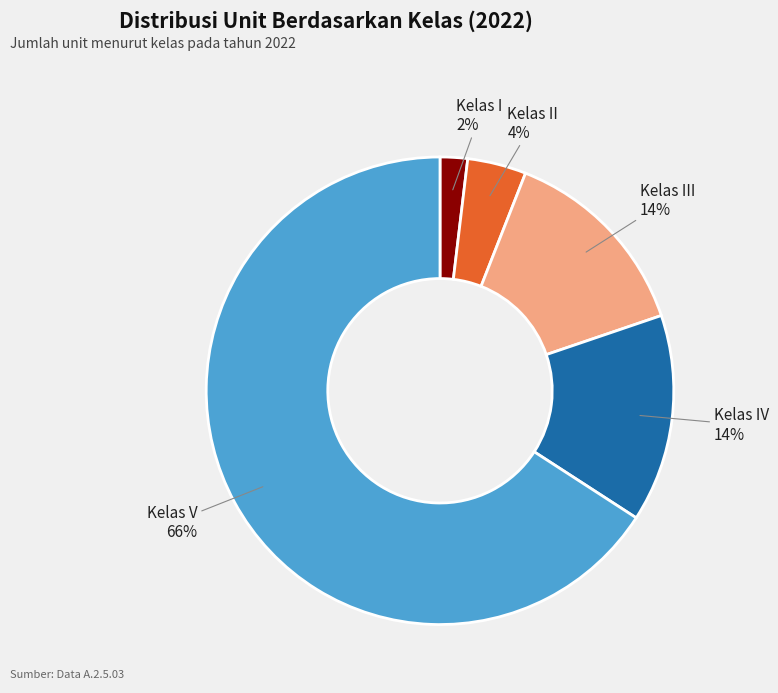

What is the largest slice in the pie chart?

Kelas V